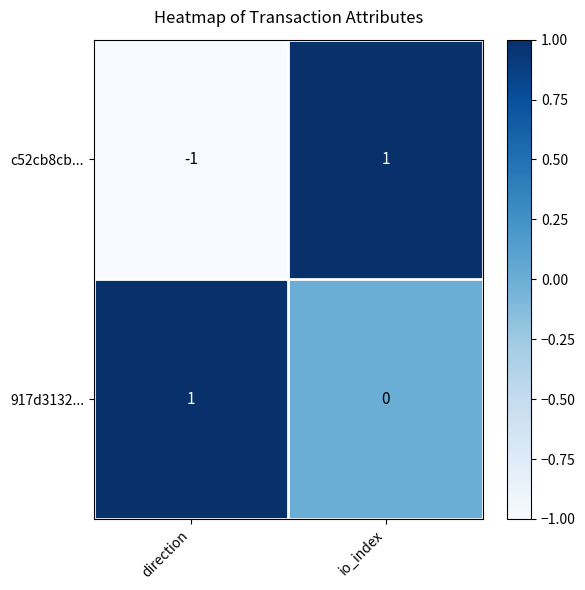

Which series has the largest range (max minus min)?

c52cb8cb...